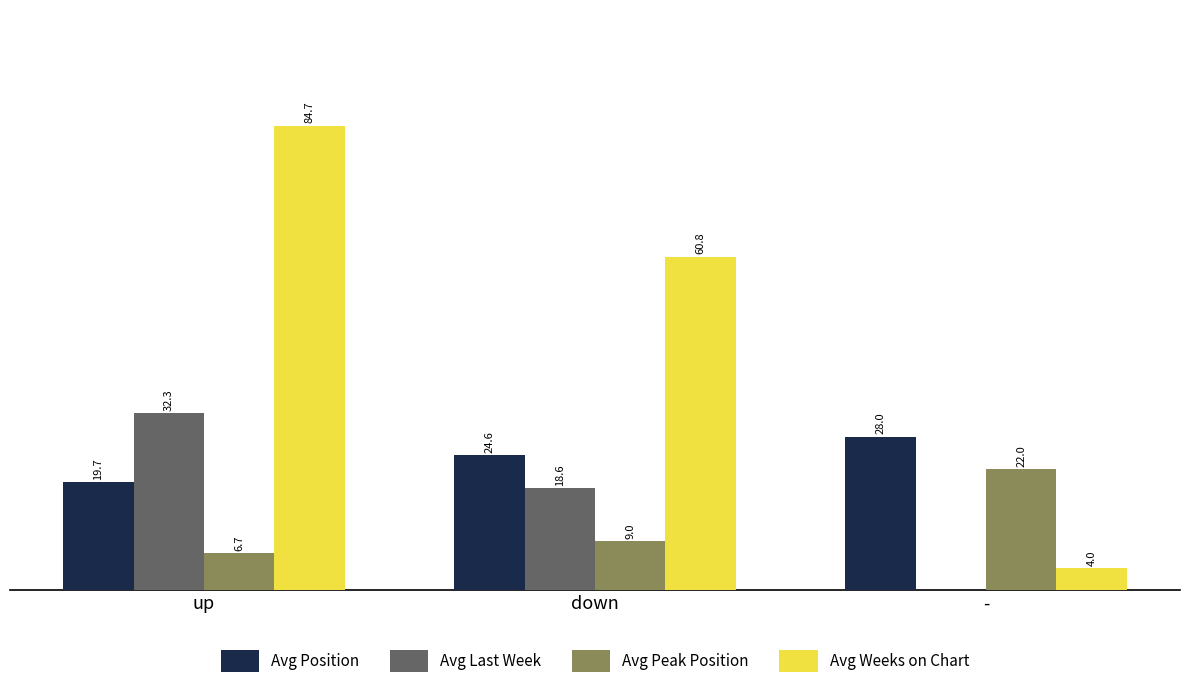

Is the value of Avg Position at down greater than the value of Avg Peak Position at down?

Yes